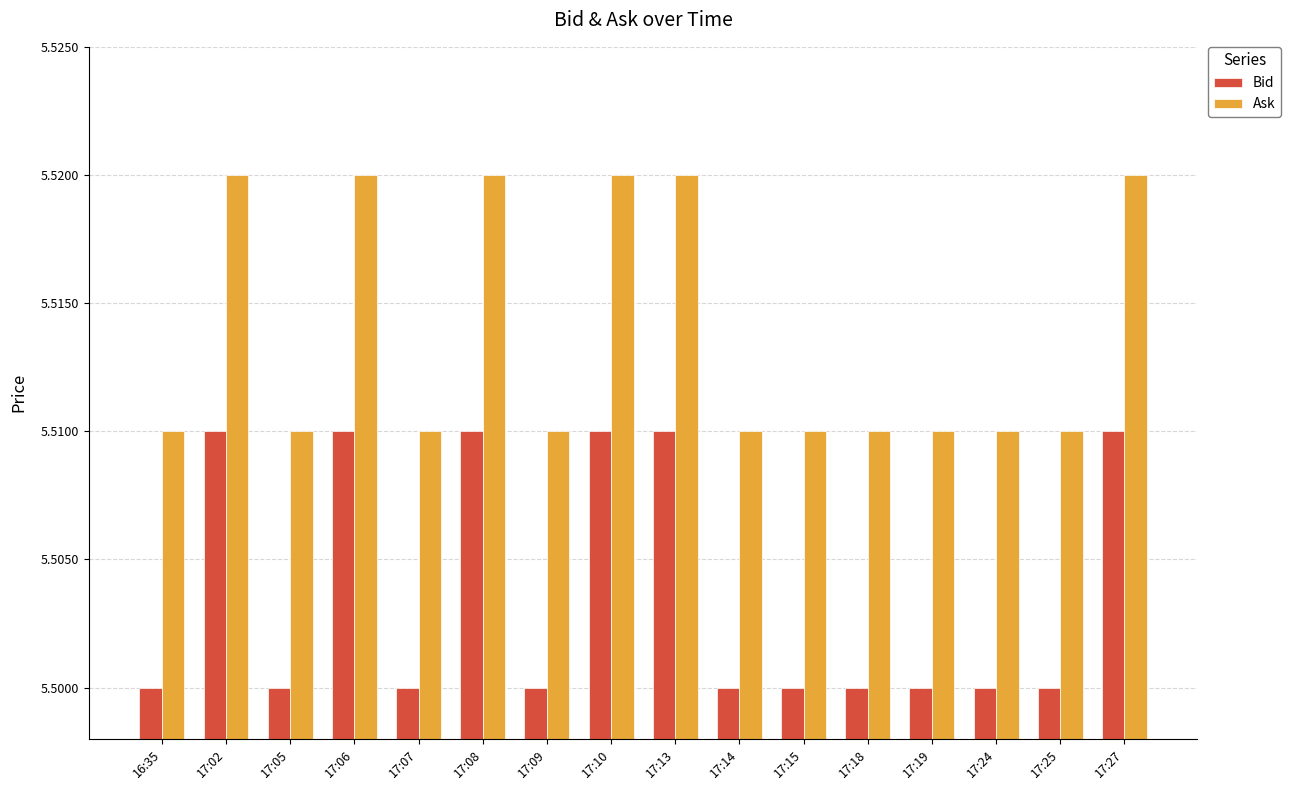

Reading left to right, extract all data points from this chart.

Bid: 16:35=5.5	17:02=5.5	17:05=5.5	17:06=5.5	17:07=5.5	17:08=5.5	17:09=5.5	17:10=5.5	17:13=5.5	17:14=5.5	17:15=5.5	17:18=5.5	17:19=5.5	17:24=5.5	17:25=5.5	17:27=5.5
Ask: 16:35=5.5	17:02=5.5	17:05=5.5	17:06=5.5	17:07=5.5	17:08=5.5	17:09=5.5	17:10=5.5	17:13=5.5	17:14=5.5	17:15=5.5	17:18=5.5	17:19=5.5	17:24=5.5	17:25=5.5	17:27=5.5